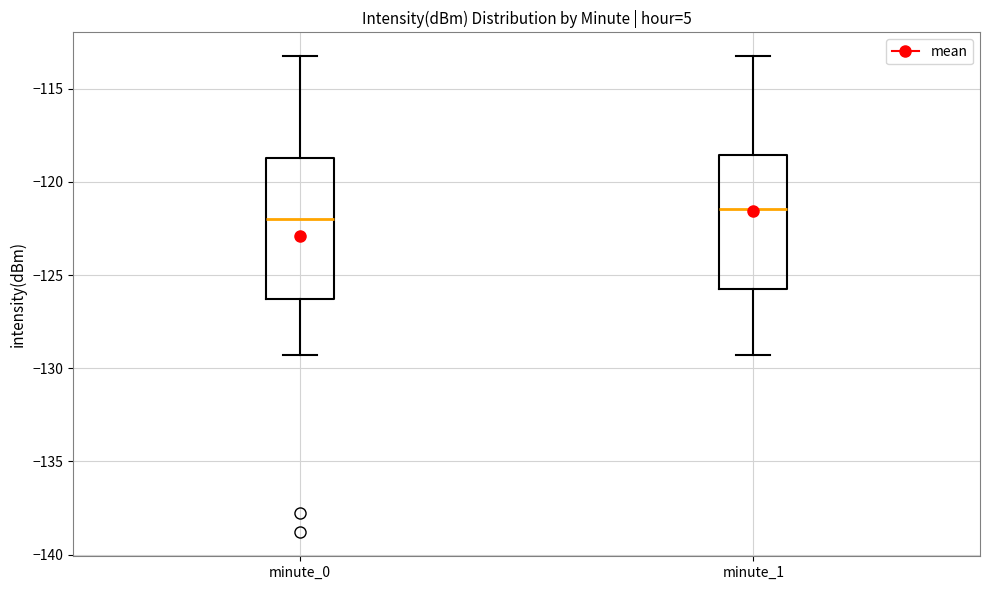

Which box has the lowest median line?

minute_0